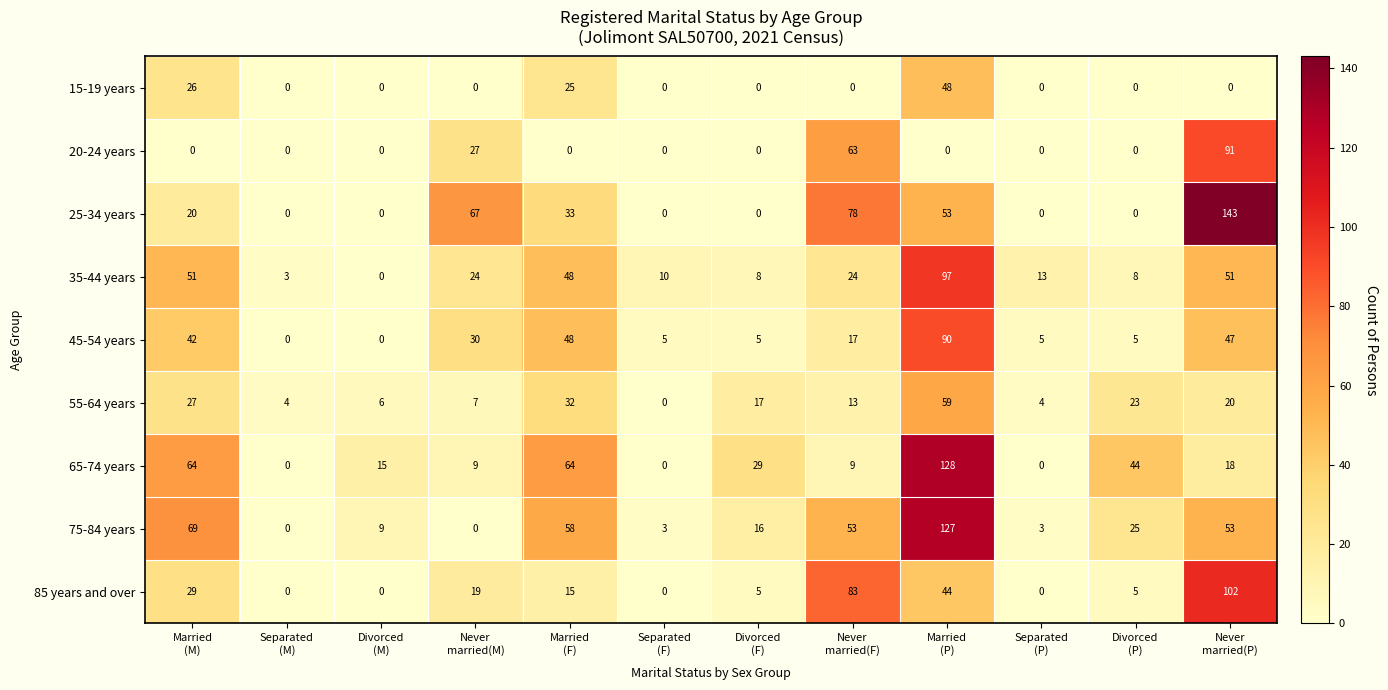

What is the sum of all 65-74 years values?

380